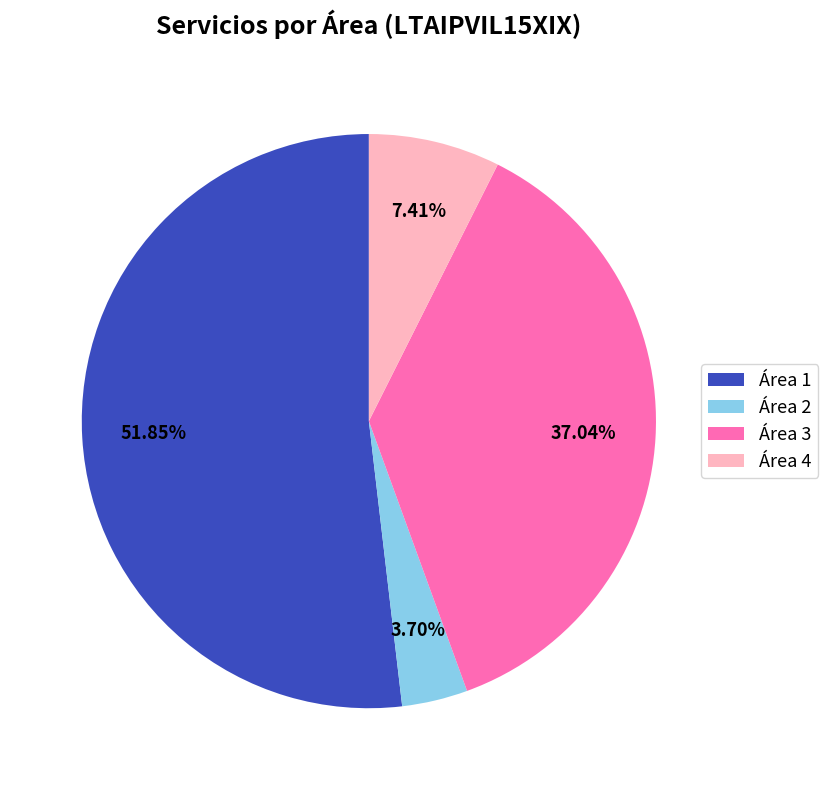

Do Área 2 and Área 4 together represent more than half of the pie?

No